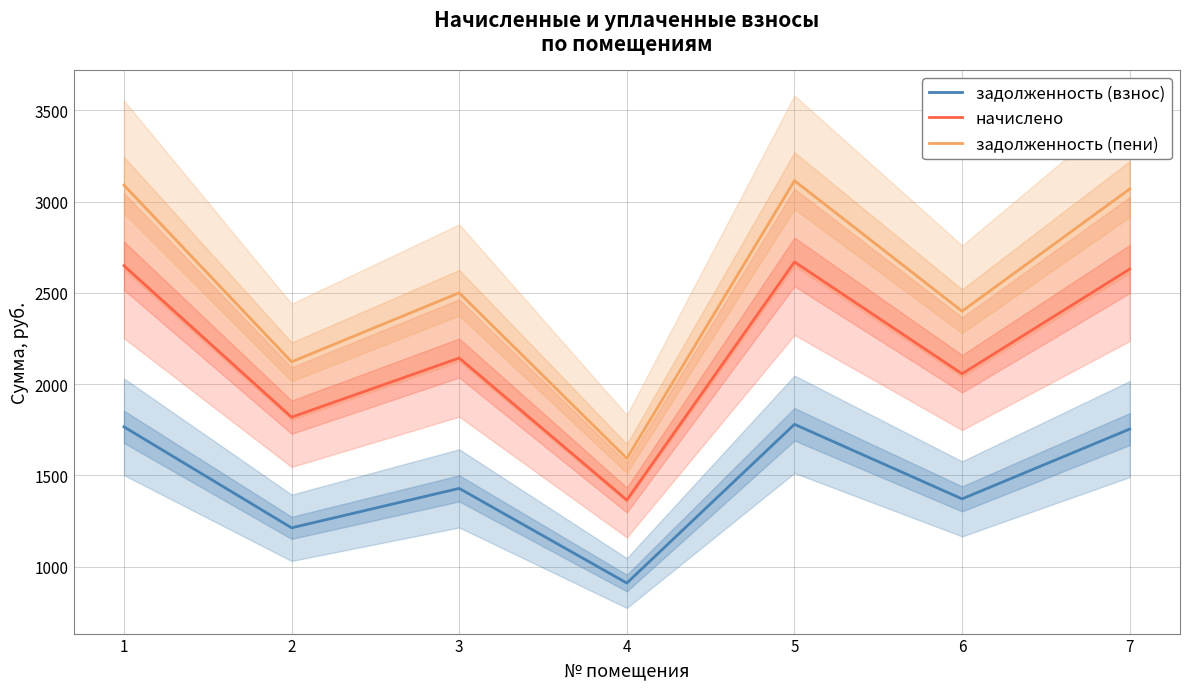

True or false: задолженность (пени) and задолженность (взнос) intersect in this chart.

False